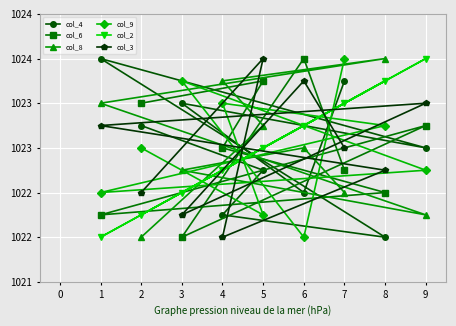

What is the difference between the maximum and second lowest values in the col_9 series?

1.8